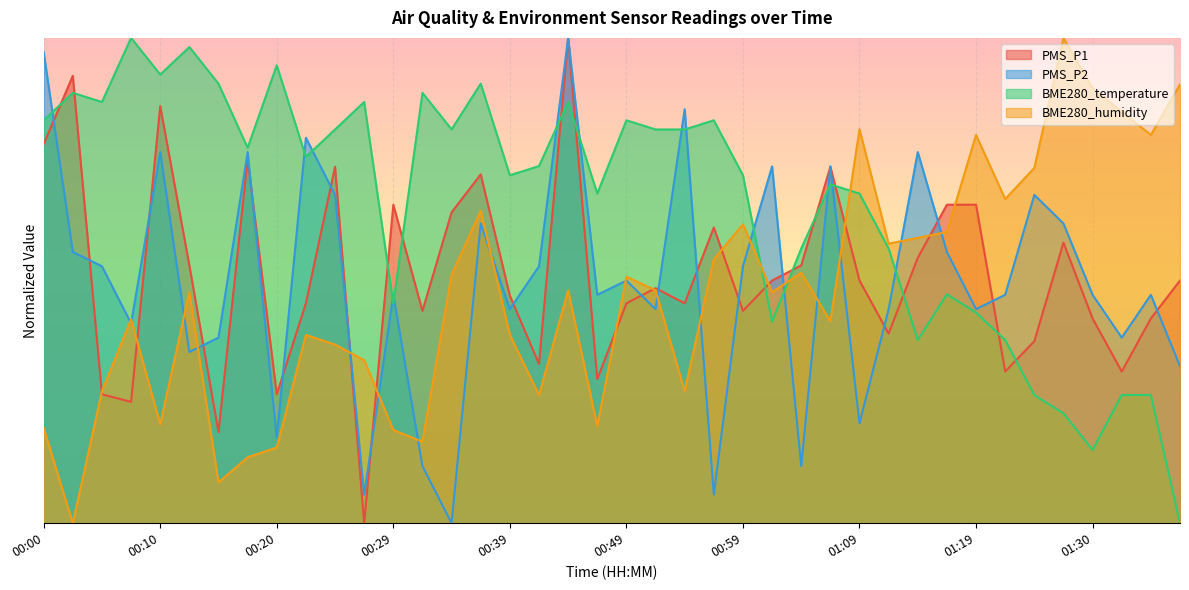

What is the label of the 8th point from the right?

01:19